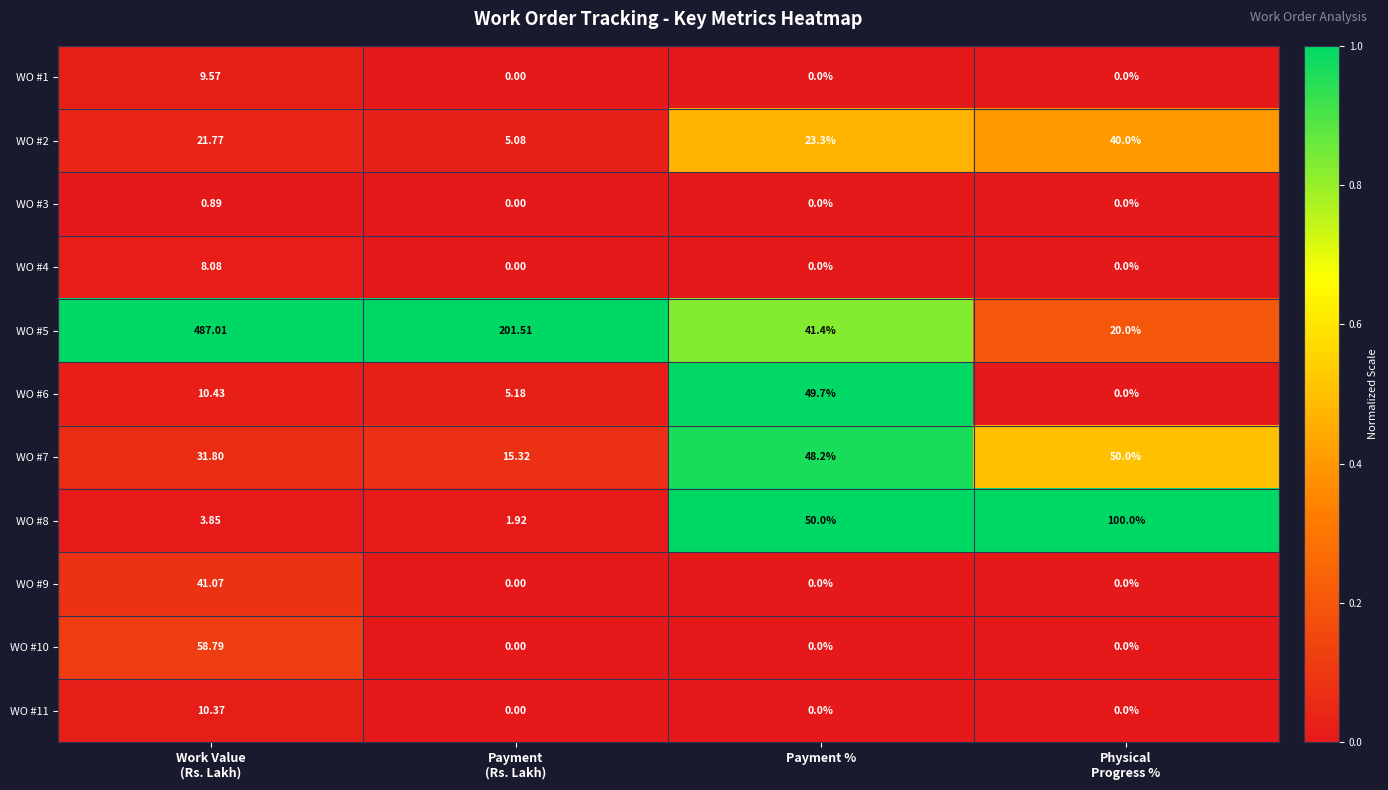

What is the spread (max minus min) of values at Work Value
(Rs. Lakh)?

486.1